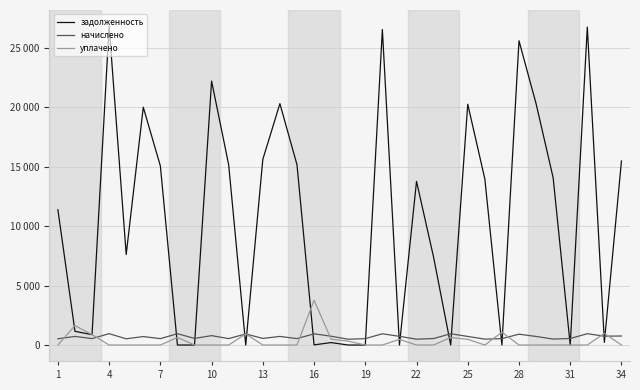

What are all the series names shown in the legend?

задолженность, начислено, уплачено